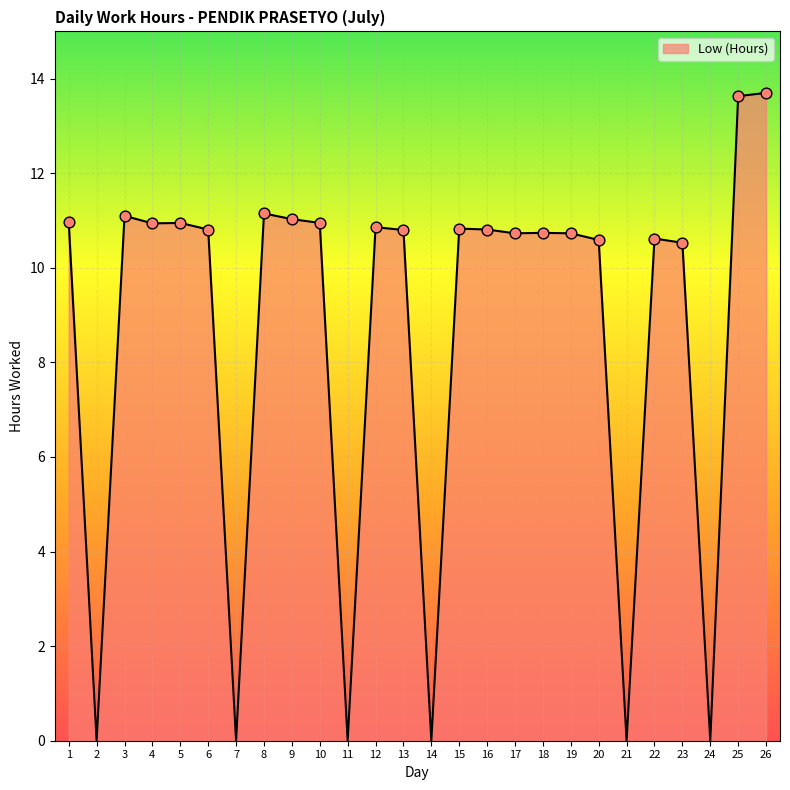

What is the change in value from 7 to 25?

+13.6